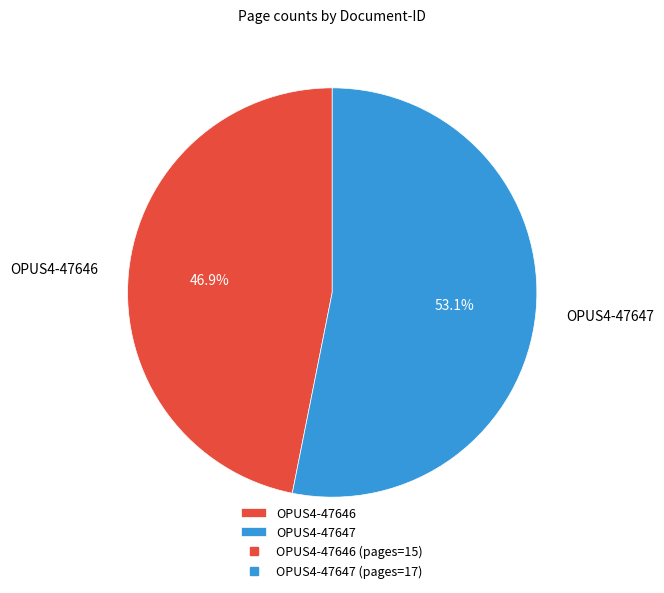

What percentage do OPUS4-47646 and OPUS4-47647 together represent?

100.0%